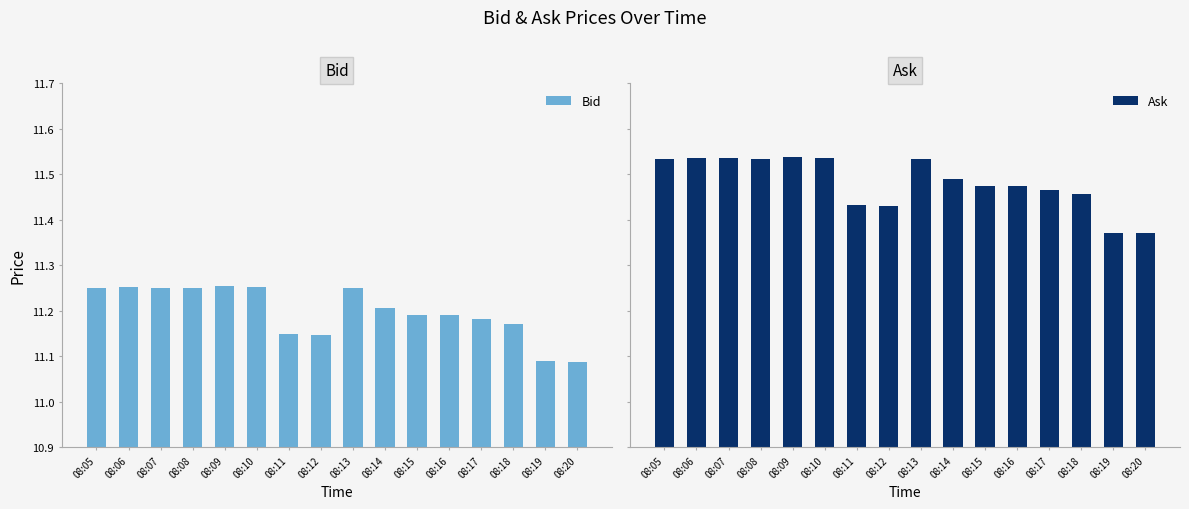

At 08:16, list the series in order from largest to smallest.

Ask, Bid